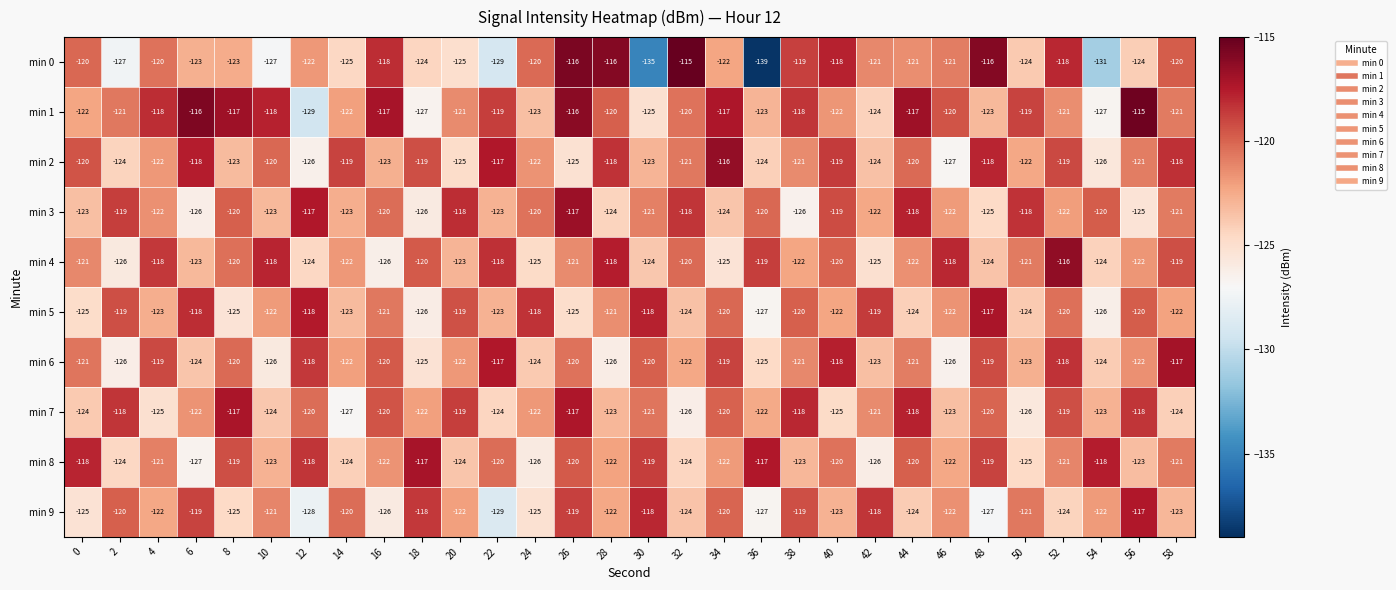

Which category has the lowest value in the min 5 series?

36